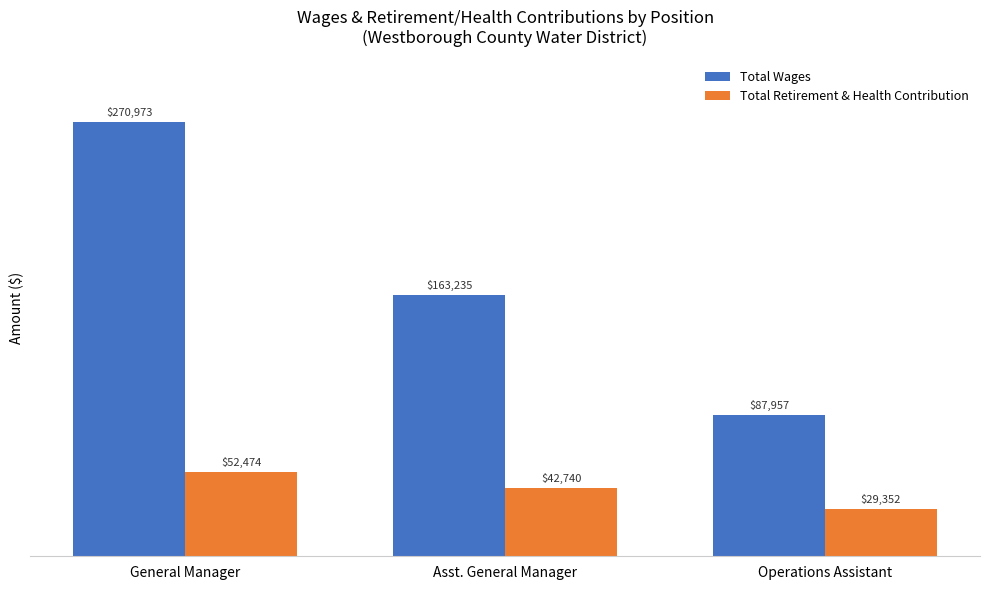

How many bars are there in each group?

2